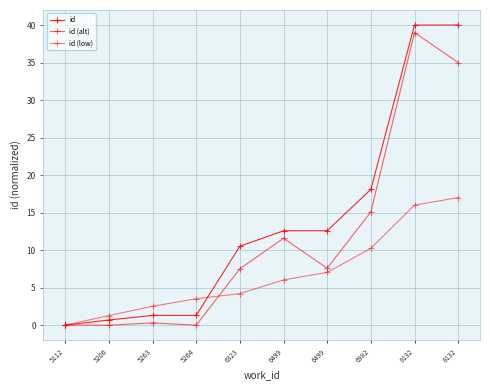

What is the difference between the second highest and second lowest values in the id series?

39.3